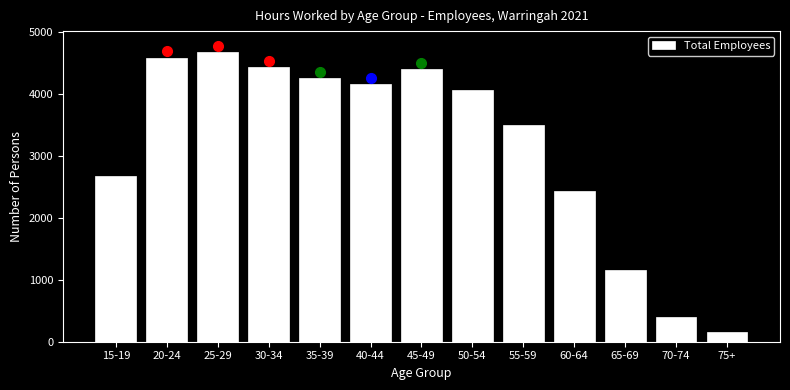

Reading left to right, extract all data points from this chart.

15-19=2675	20-24=4584	25-29=4674	30-34=4432	35-39=4251	40-44=4154	45-49=4401	50-54=4065	55-59=3505	60-64=2438	65-69=1162	70-74=401	75+=150